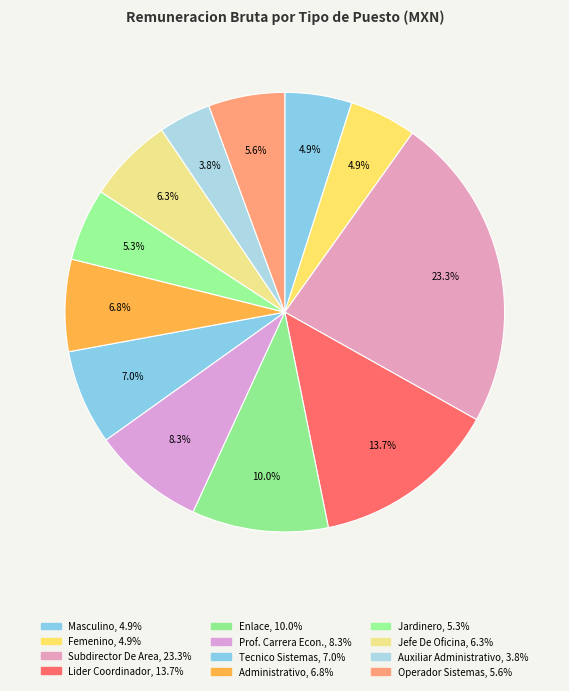

Do Femenino and Masculino together represent more than half of the pie?

No